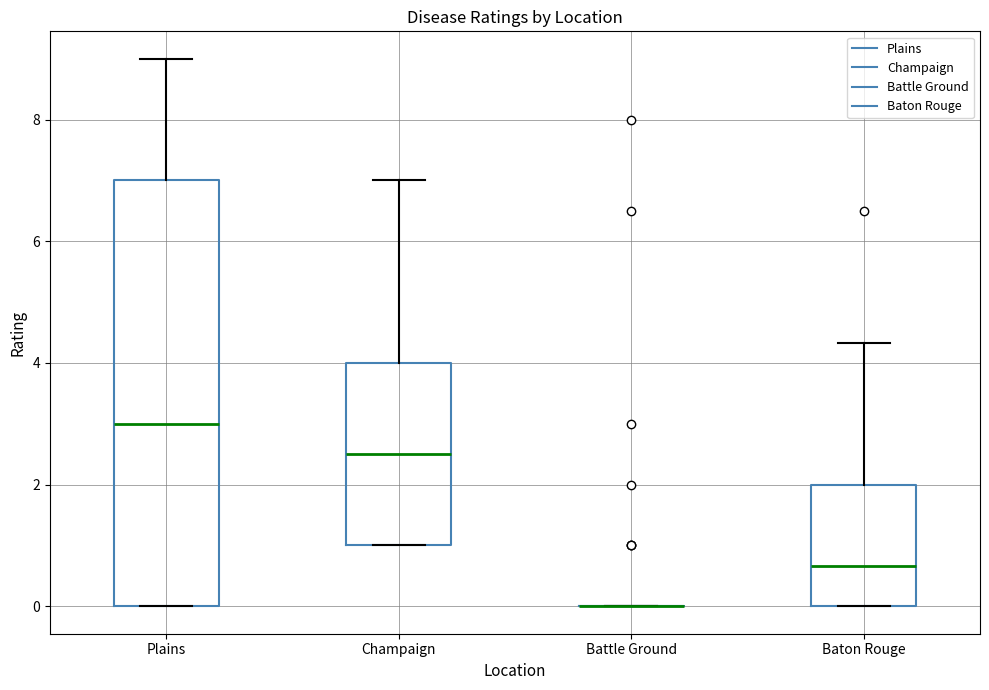

Where is the upper edge of the box for Plains on the y-axis? The values are not printed on the chart, so give them approximately, as read against the axis.

7.0